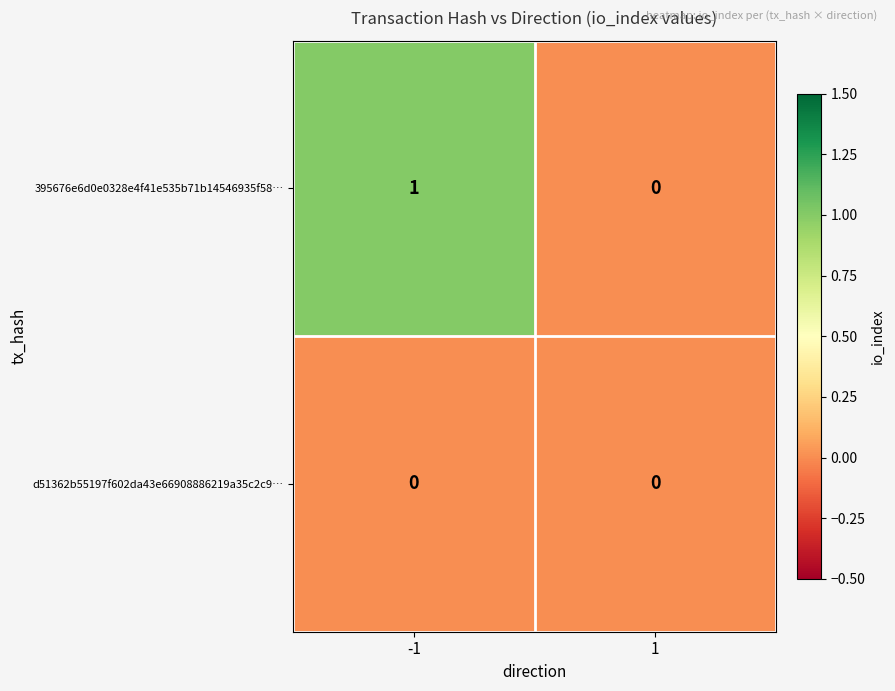

Between -1 and 1, which series saw the biggest shift?

395676e6d0e0328e4f41e535b71b14546935f58…